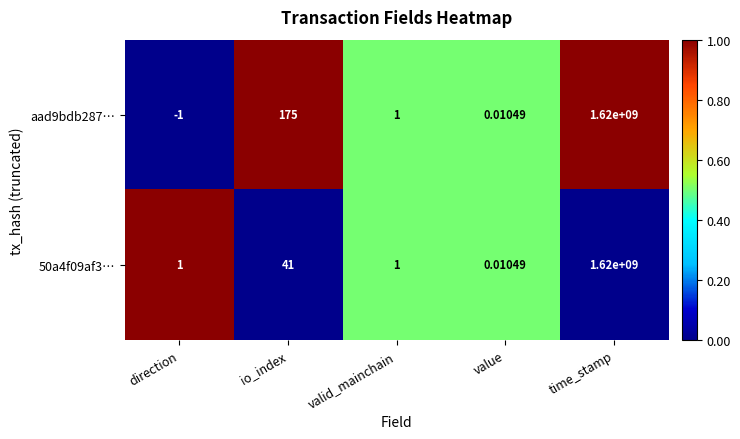

At which label does aad9bdb287… reach its minimum?

direction